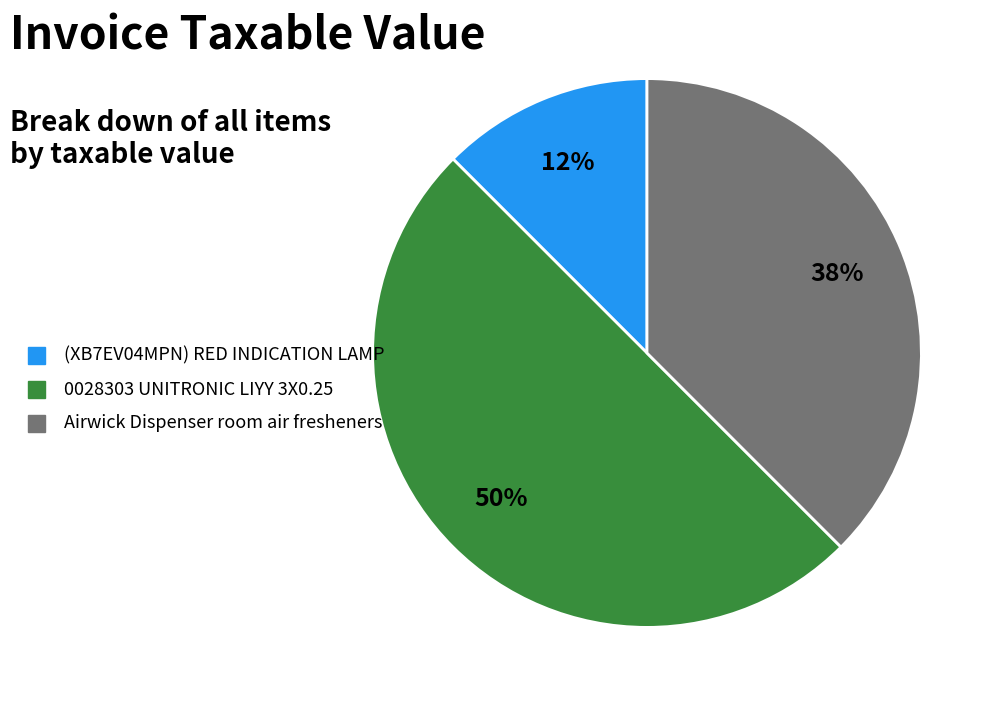

Which has a higher value, Airwick Dispenser room air fresheners or 0028303 UNITRONIC LIYY 3X0.25?

0028303 UNITRONIC LIYY 3X0.25